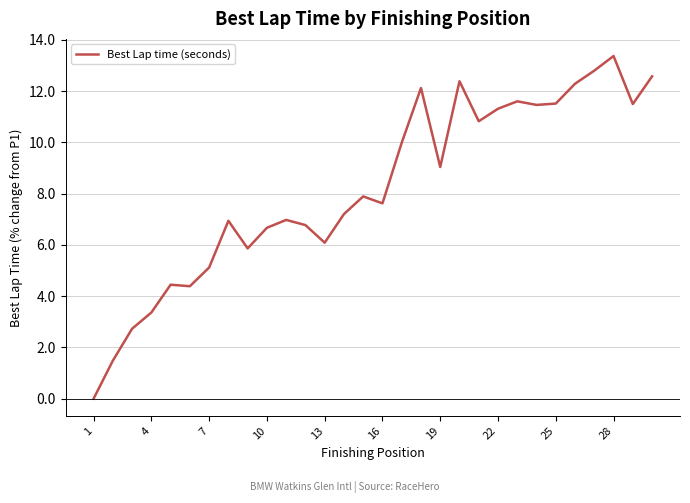

What is the maximum value shown in the chart?

13.4